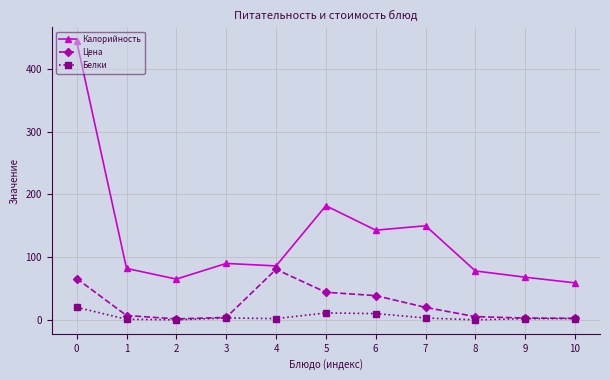

True or false: Белки and Калорийность cross at least once.

False